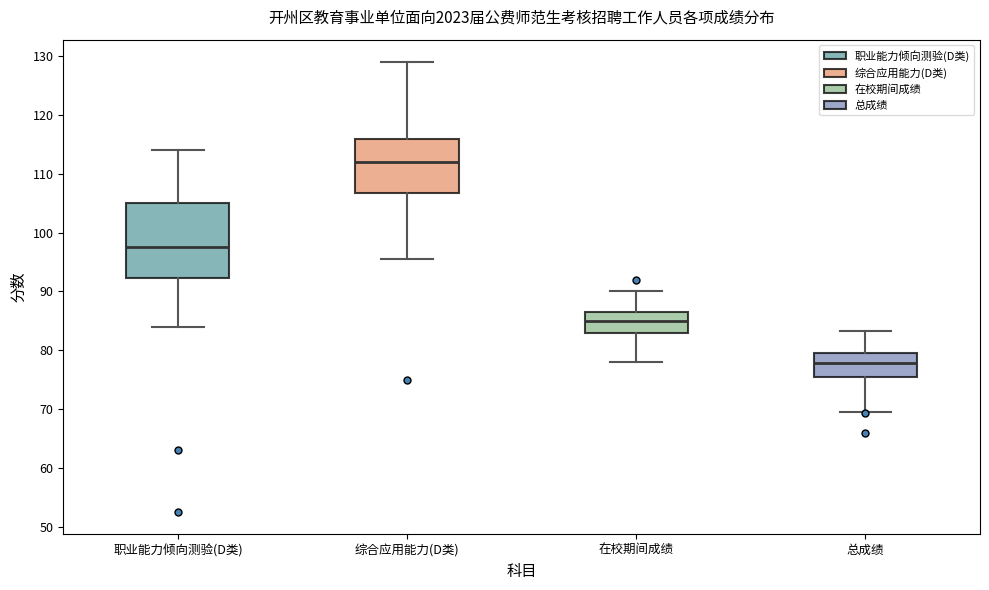

Which box is the tallest, from its lower edge to its upper edge?

职业能力倾向测验(D类)